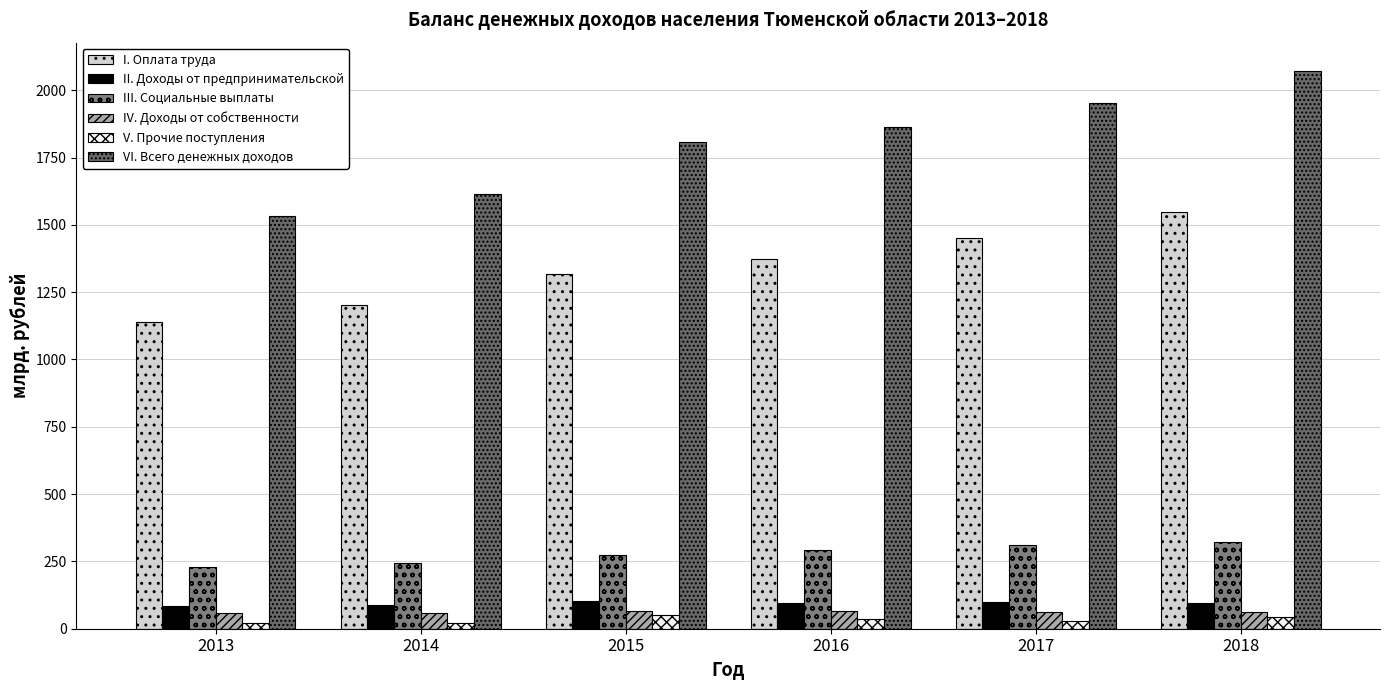

How many bars are there in each group?

6